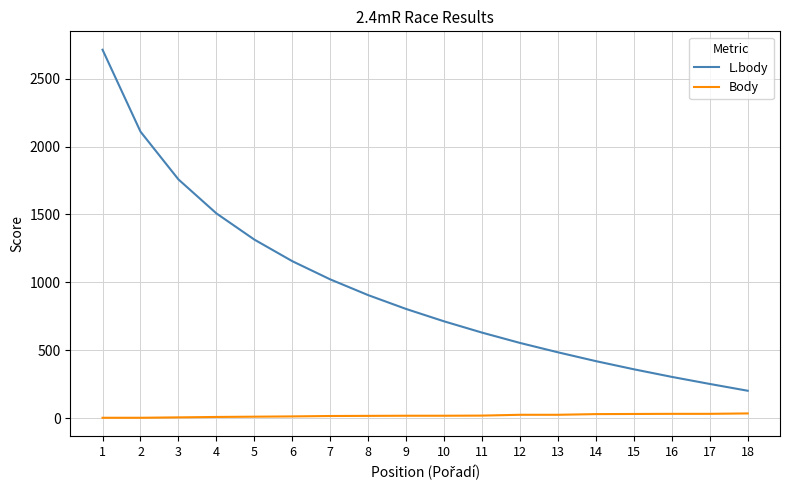

Is this an area chart (filled region under the line)?

No